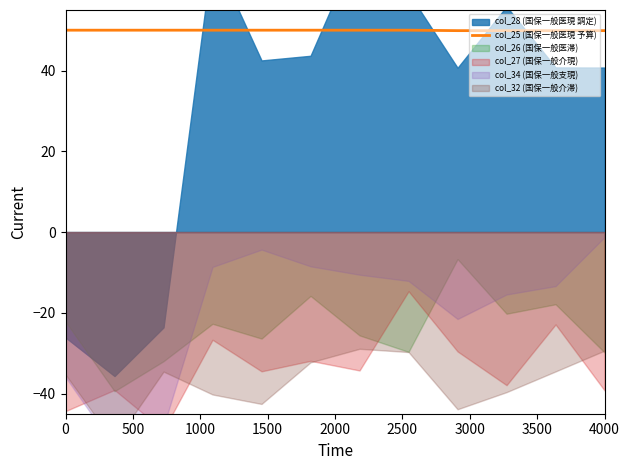

What is the minimum value for col_25 (国保一般医現 予算)?

49.9